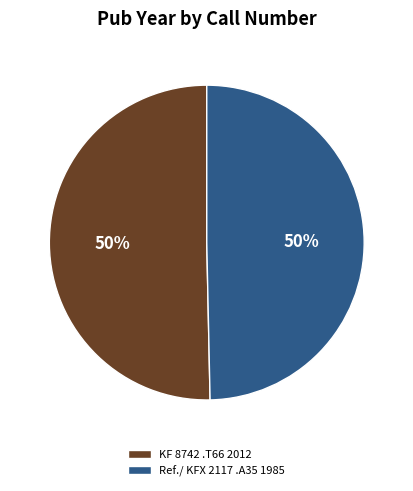

Is it true that Ref./ KFX 2117 .A35 1985 is 50% of the pie?

True